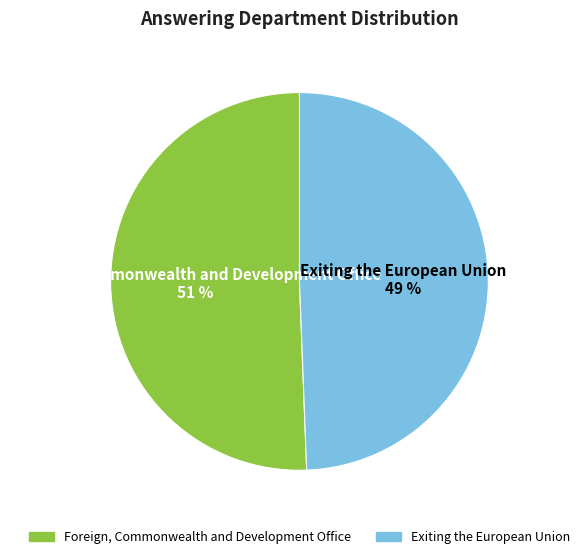

To the nearest percent, what portion does Exiting the European Union represent?

49%